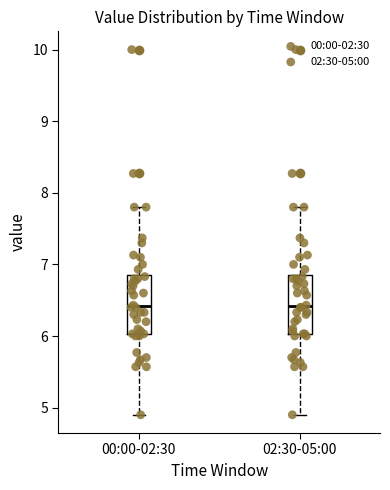

Reading left to right, transcribe this box plot: for each box, give where its median line is, the range the box spans, and where its two whiskers end, as read against the y-axis. The values are not printed on the chart, so give them approximately, as read against the axis.

00:00-02:30: median 6.4, box 6.0 to 6.9, whiskers 4.9 to 7.8
02:30-05:00: median 6.4, box 6.0 to 6.9, whiskers 4.9 to 7.8